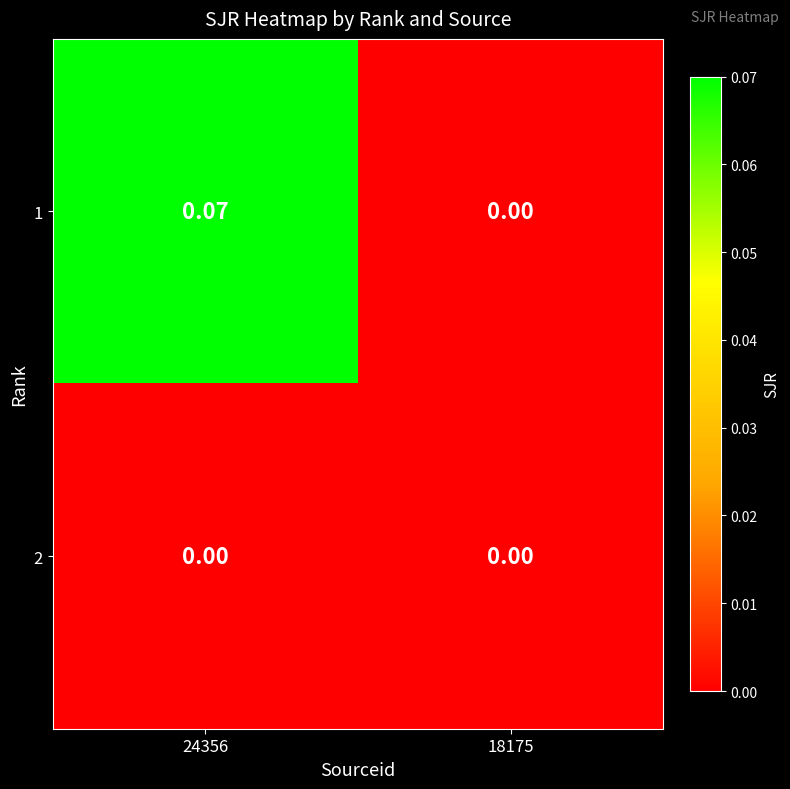

Is the value of 2 at 24356 greater than the value of 1 at 24356?

No